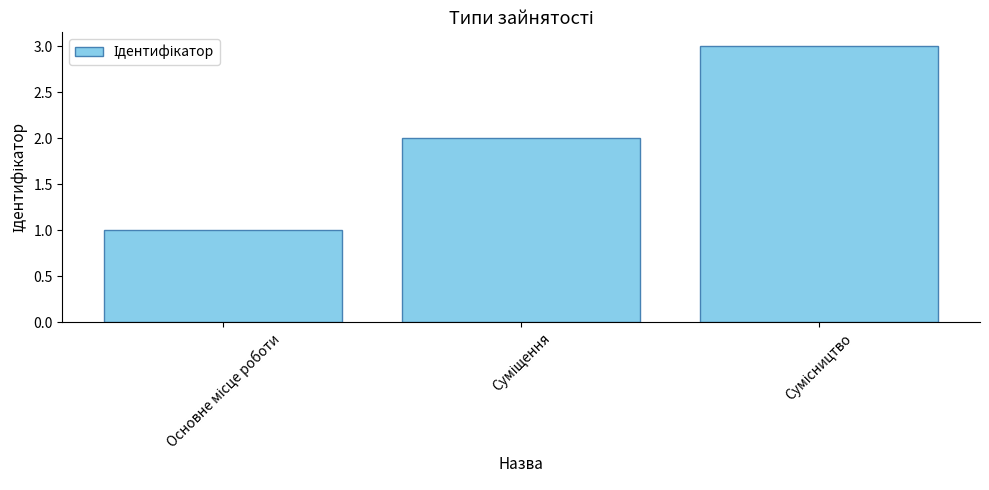

What is the greatest value displayed?

3